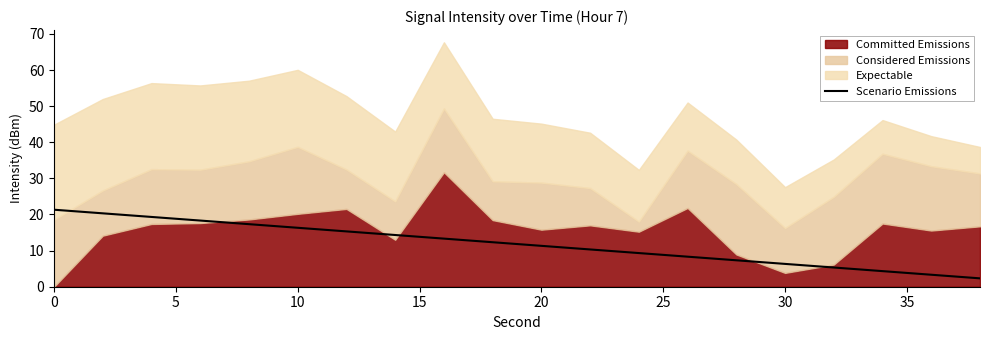

The value at 20 is 9.4. True or false?

False